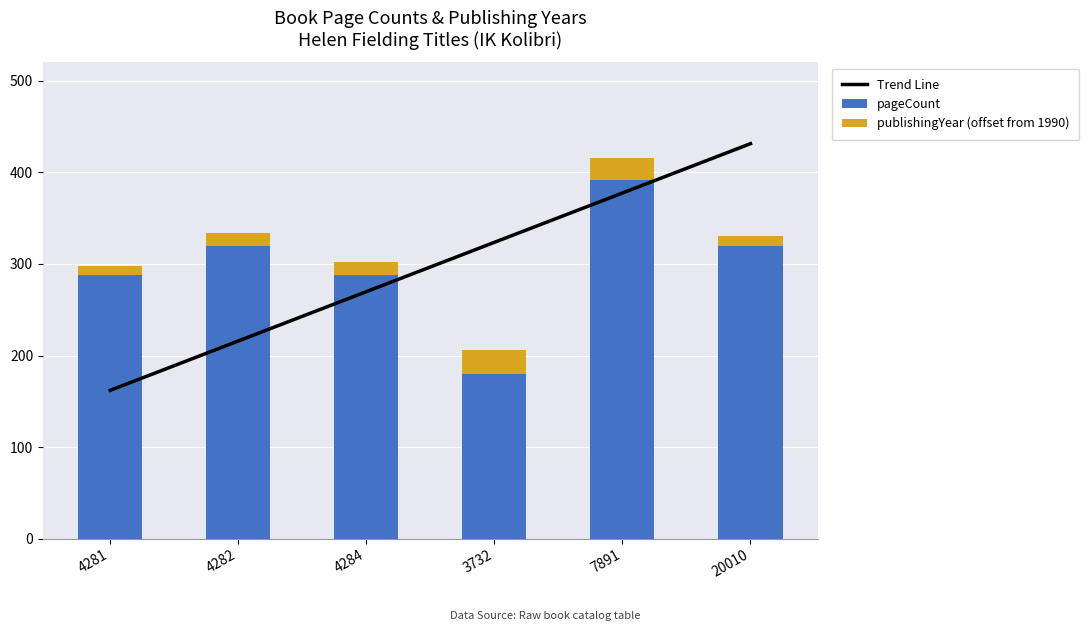

True or false: publishingYear (offset from 1990) has a value of 14.0 at 4282.

True